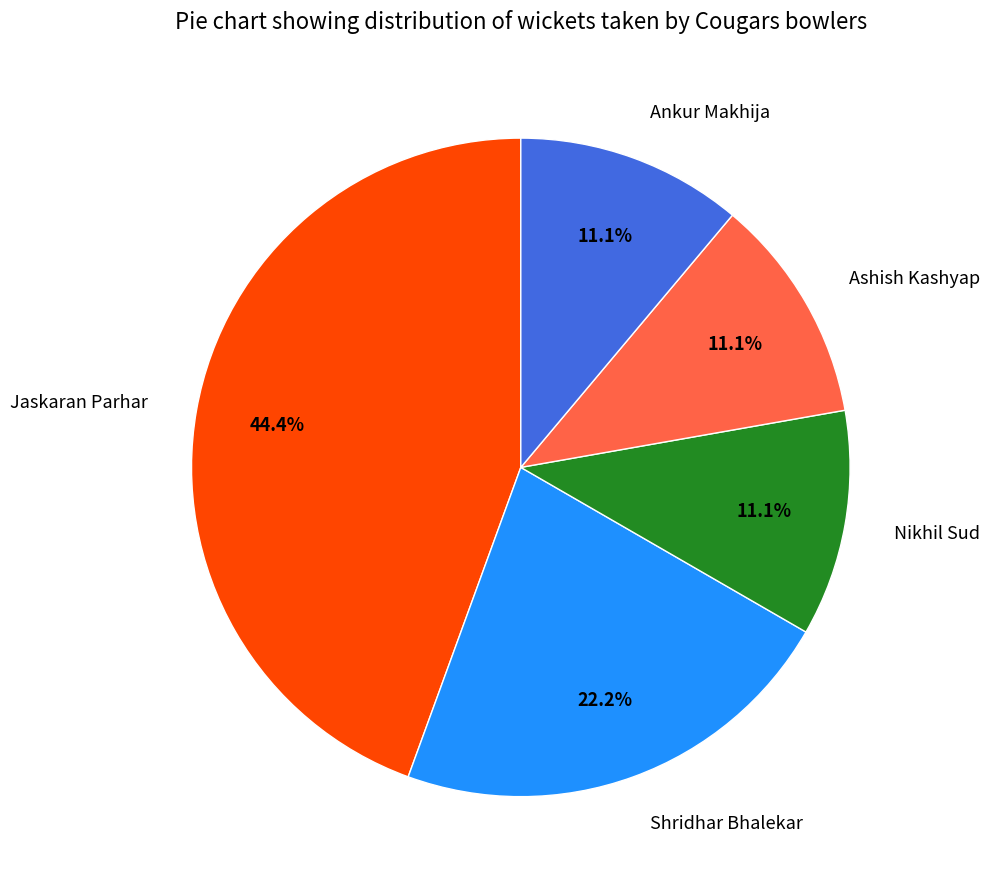

What is the ratio of the value at Ankur Makhija to the value at Nikhil Sud?

1.0